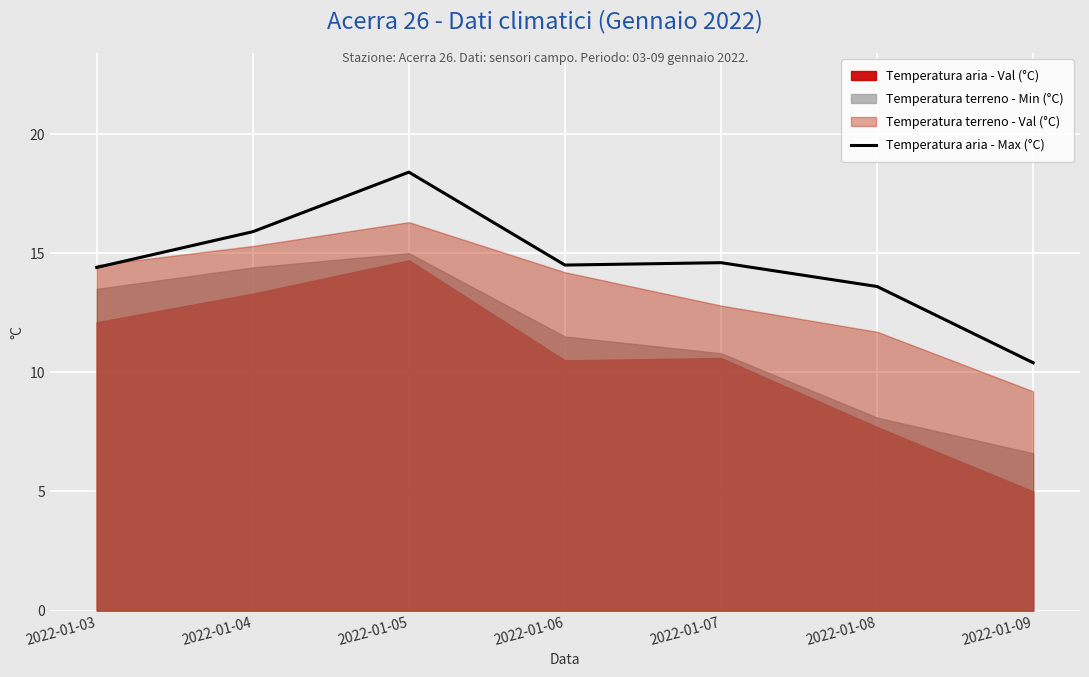

Approximately how many times larger is the value at 2022-01-07 compared to 2022-01-08?

1.1